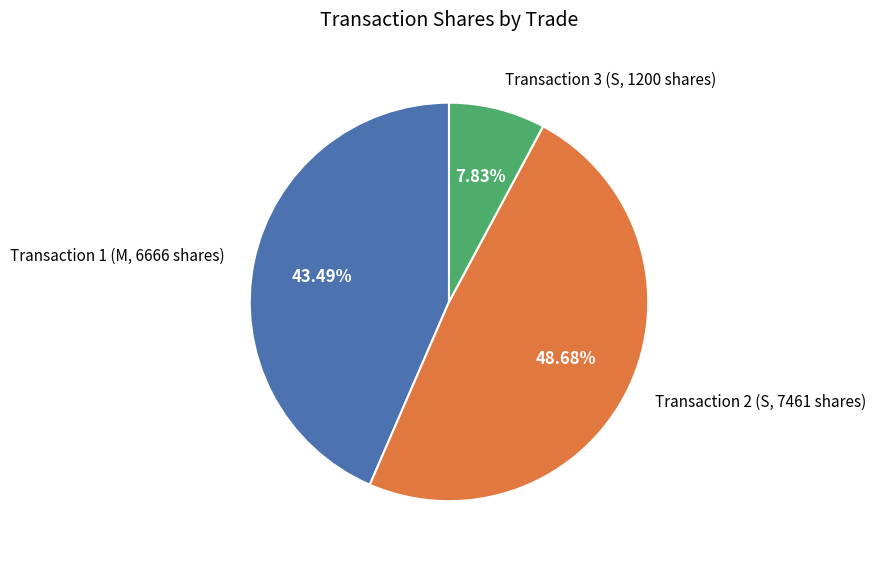

Is there a majority slice in this chart?

No